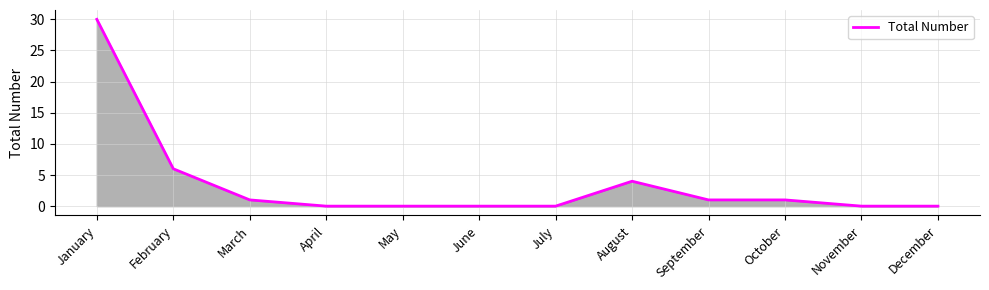

True or false: the data shows 1 at August.

False